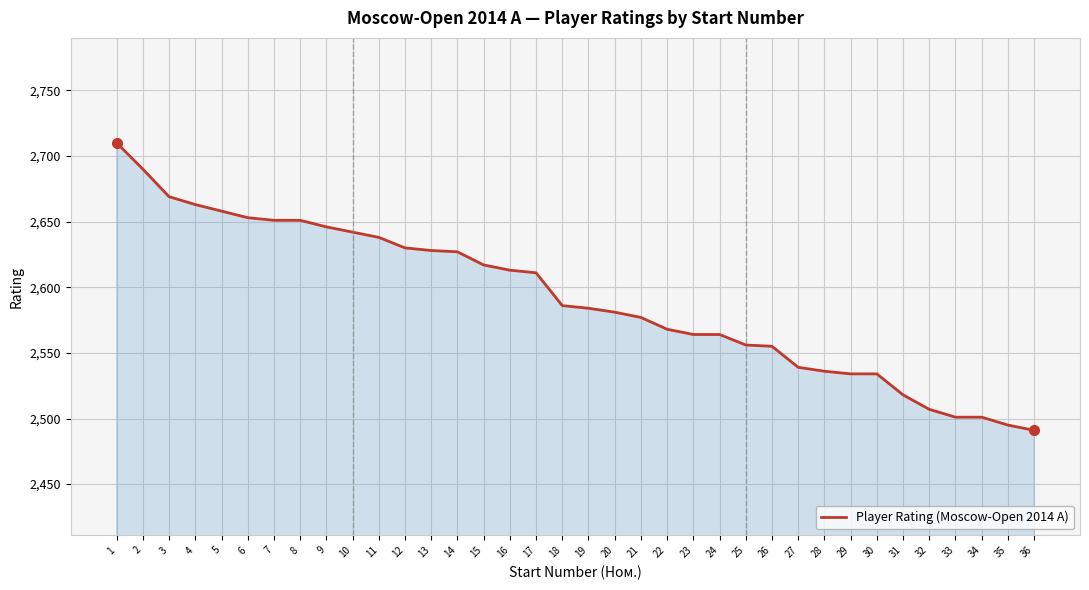

Is it true that the value at 34 is 2501?

True